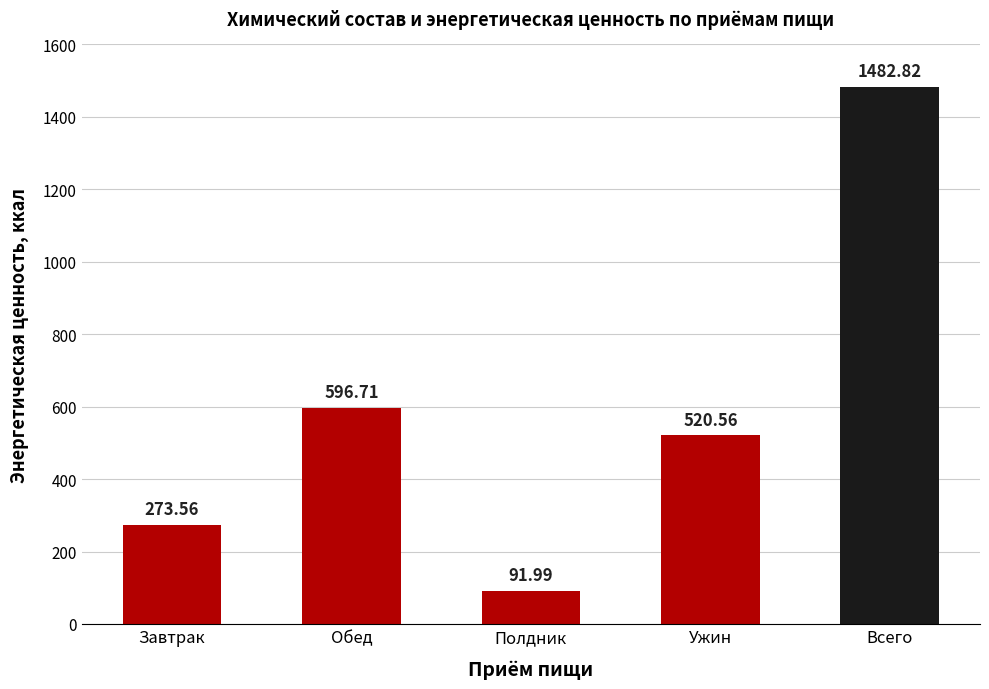

What is the change in value from Завтрак to Полдник?

-181.6